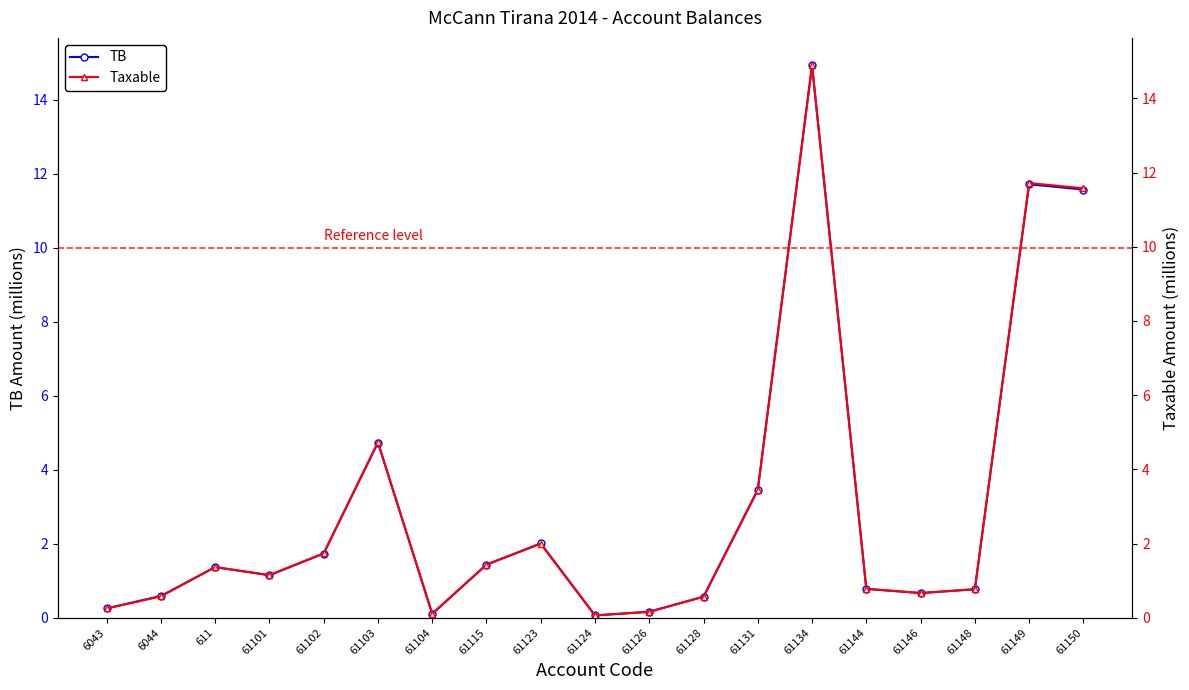

True or false: TB has more than 0 points higher than both neighbors.

True